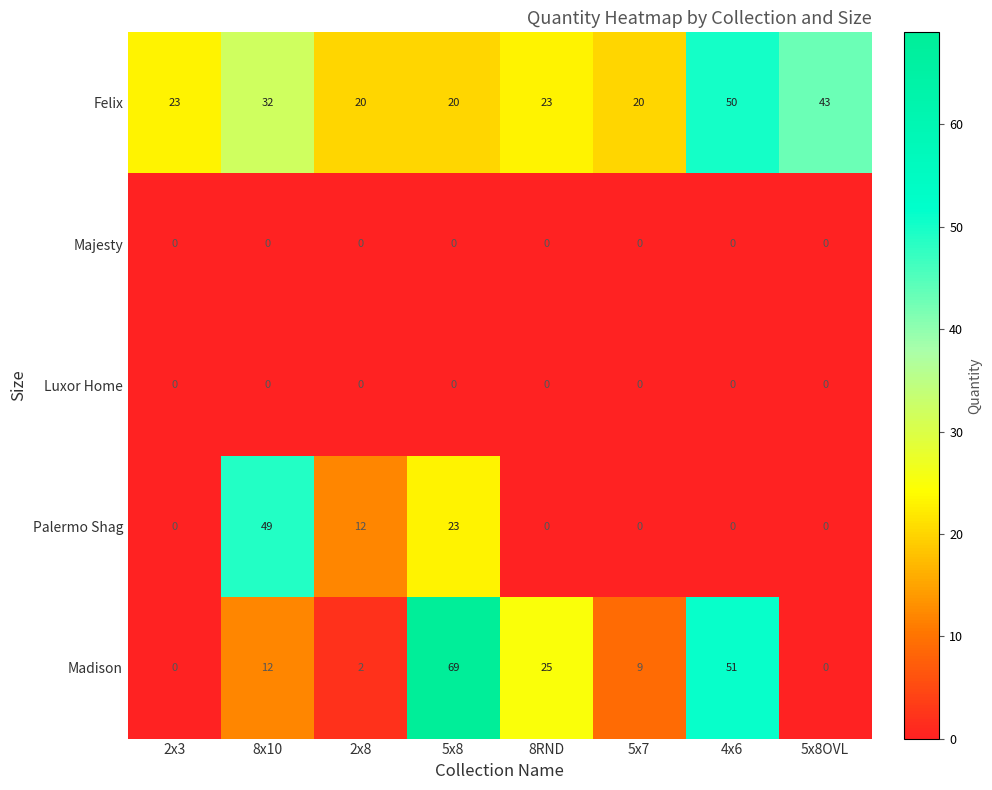

What is the total value across all series at 5x7?

29